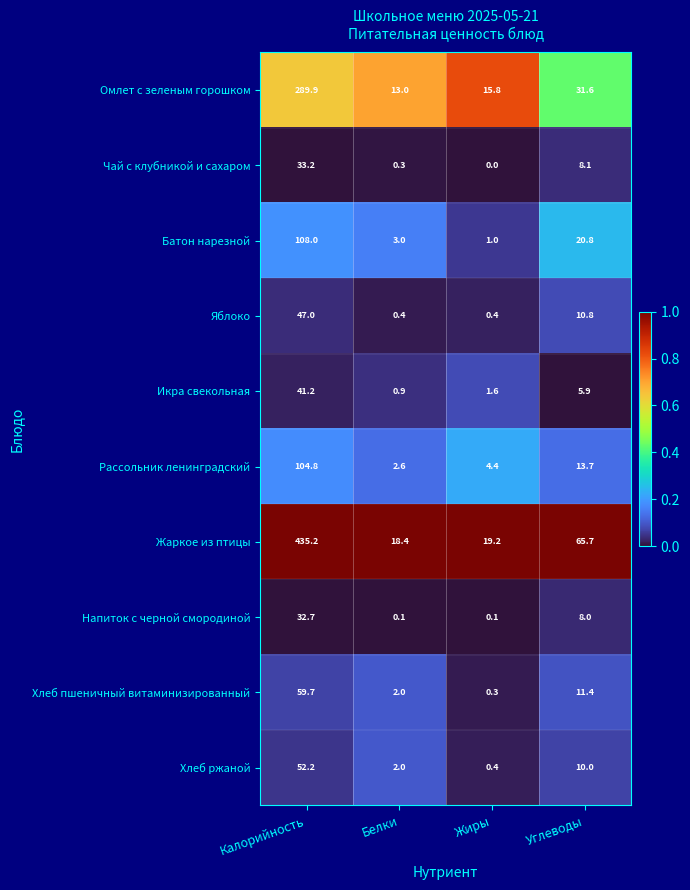

Which category has the highest value in the Хлеб пшеничный витаминизированный series?

Калорийность